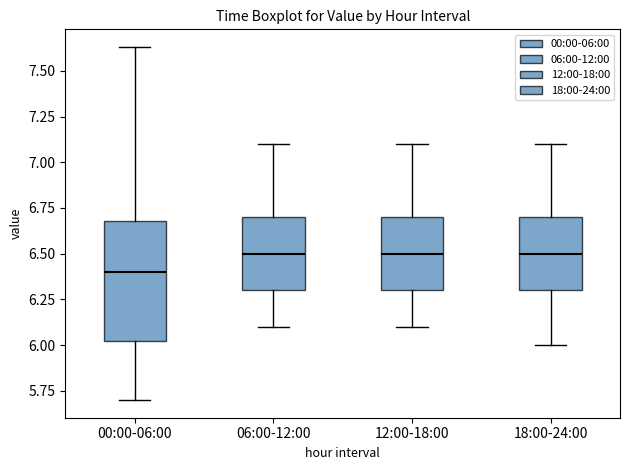

Reading left to right, read every box against the y-axis: the position of its median line, the range the box covers, and the ends of its whiskers. The values are not printed on the chart, so give them approximately, as read against the axis.

00:00-06:00: median 6.40, box 6.00 to 6.70, whiskers 5.70 to 7.65
06:00-12:00: median 6.50, box 6.30 to 6.70, whiskers 6.10 to 7.10
12:00-18:00: median 6.50, box 6.30 to 6.70, whiskers 6.10 to 7.10
18:00-24:00: median 6.50, box 6.30 to 6.70, whiskers 6.00 to 7.10